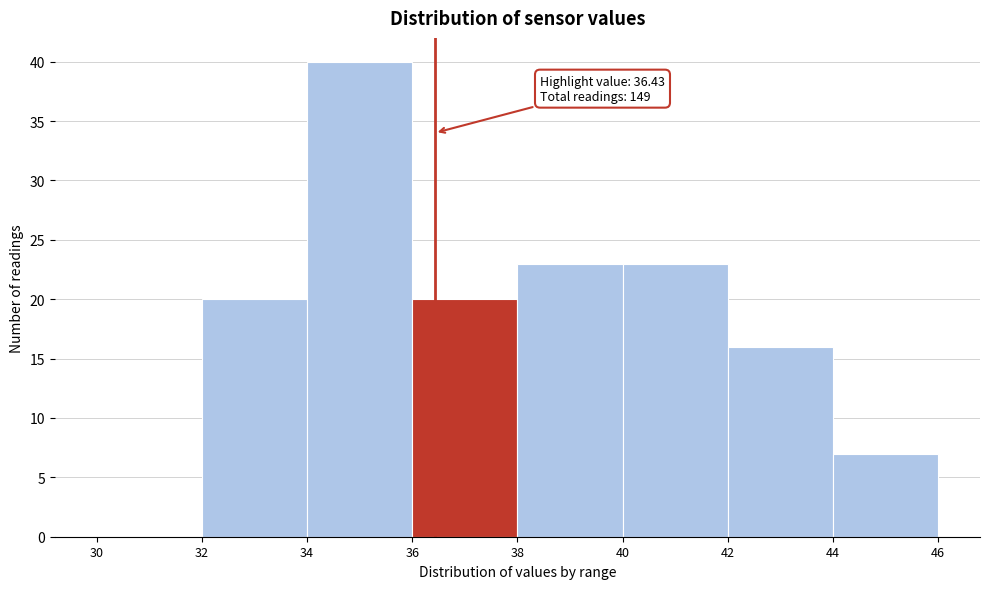

Which range on the x-axis has the tallest bar?

34 to 36